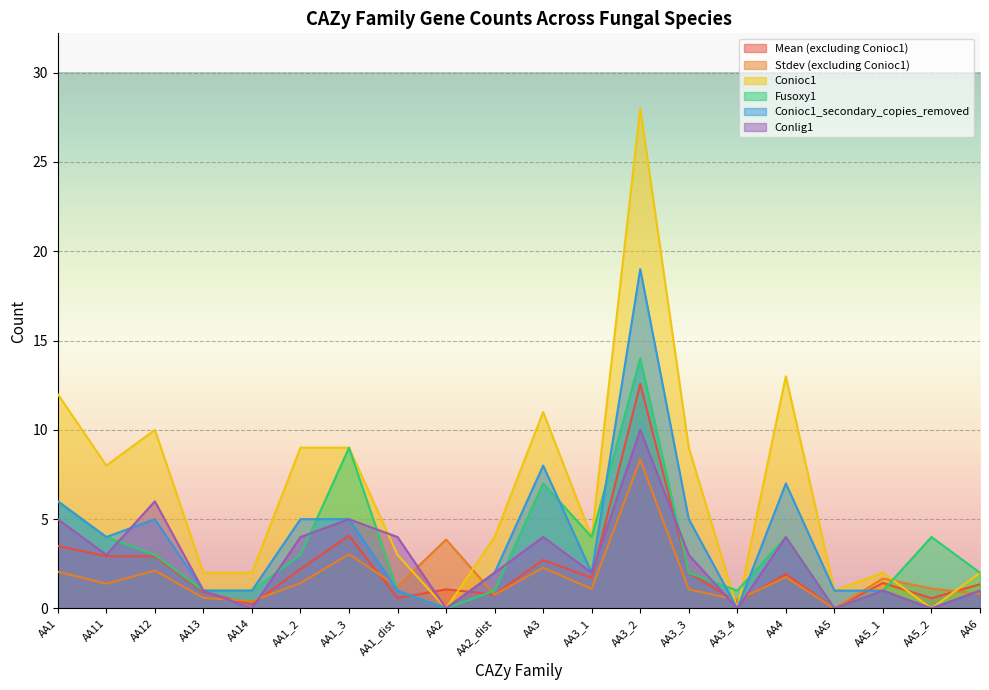

At which category is the sum across all series the highest?

AA3_2